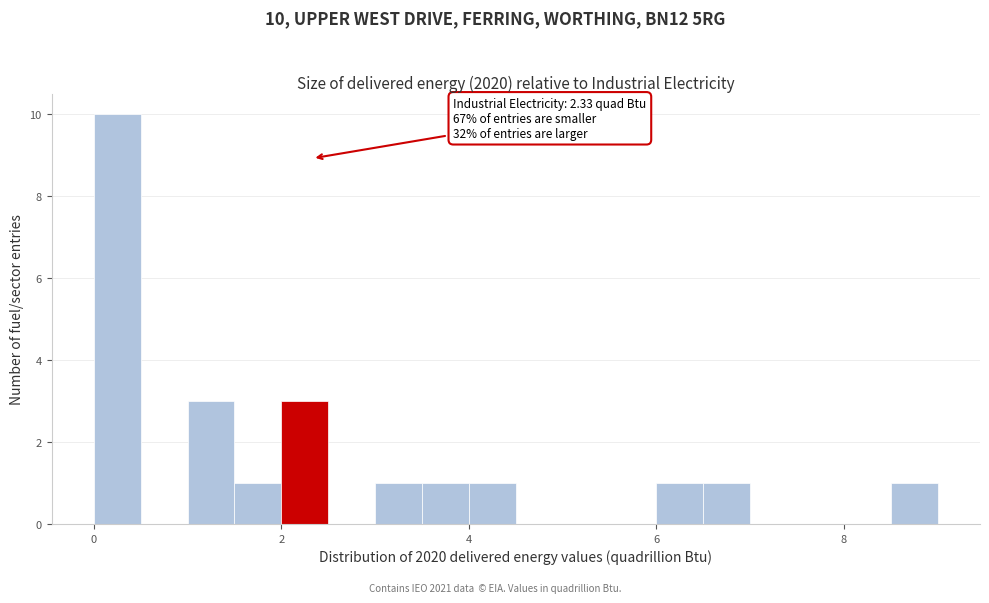

Read against the x-axis, roughly where is the centre of the tallest bar?

0.2